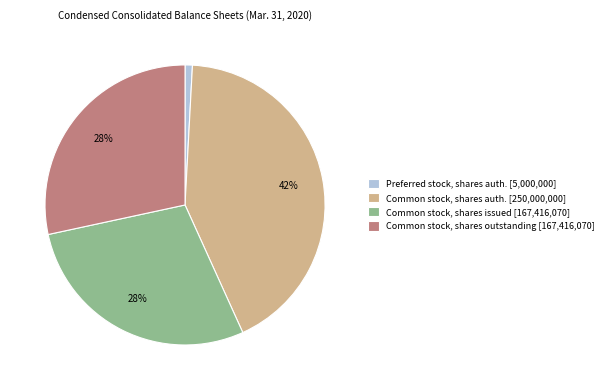

How many segments does this pie chart have?

4